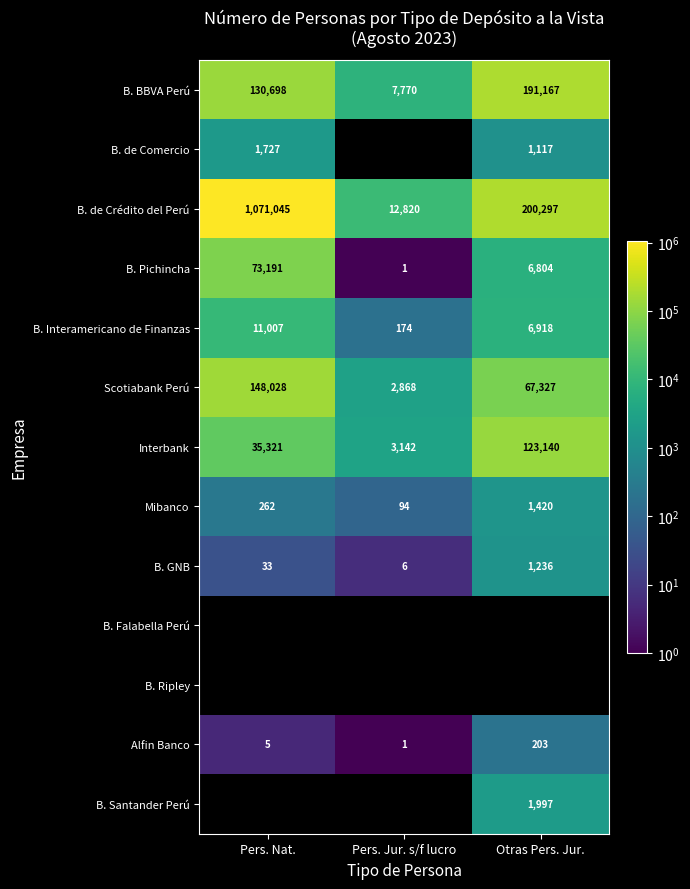

How many data points in Interbank are less than 35321?

1